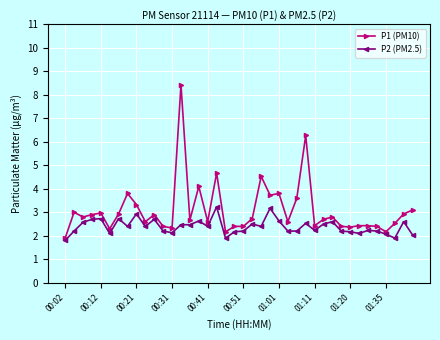

True or false: P1 (PM10) has more than 2 points higher than both neighbors.

True